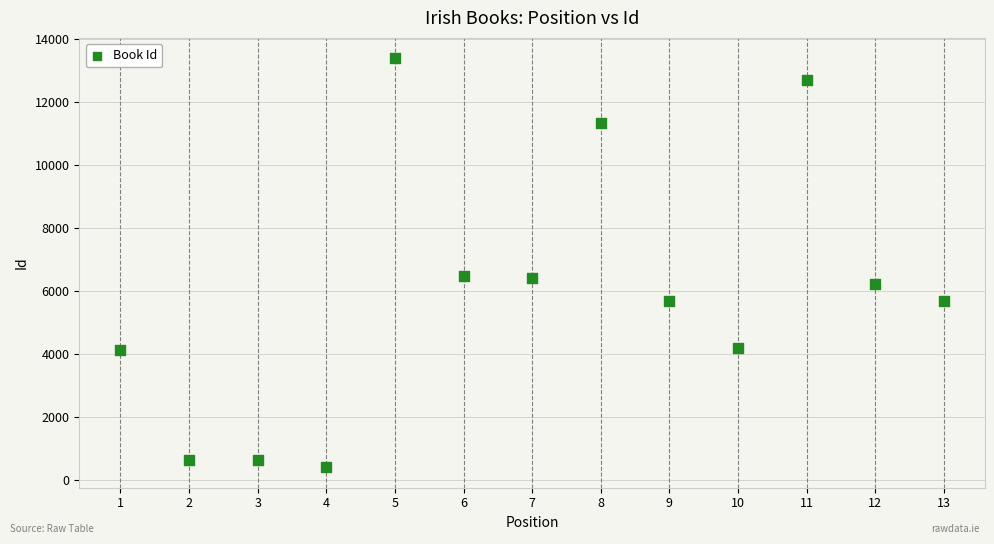

What is the range of X values (max minus min)?

12